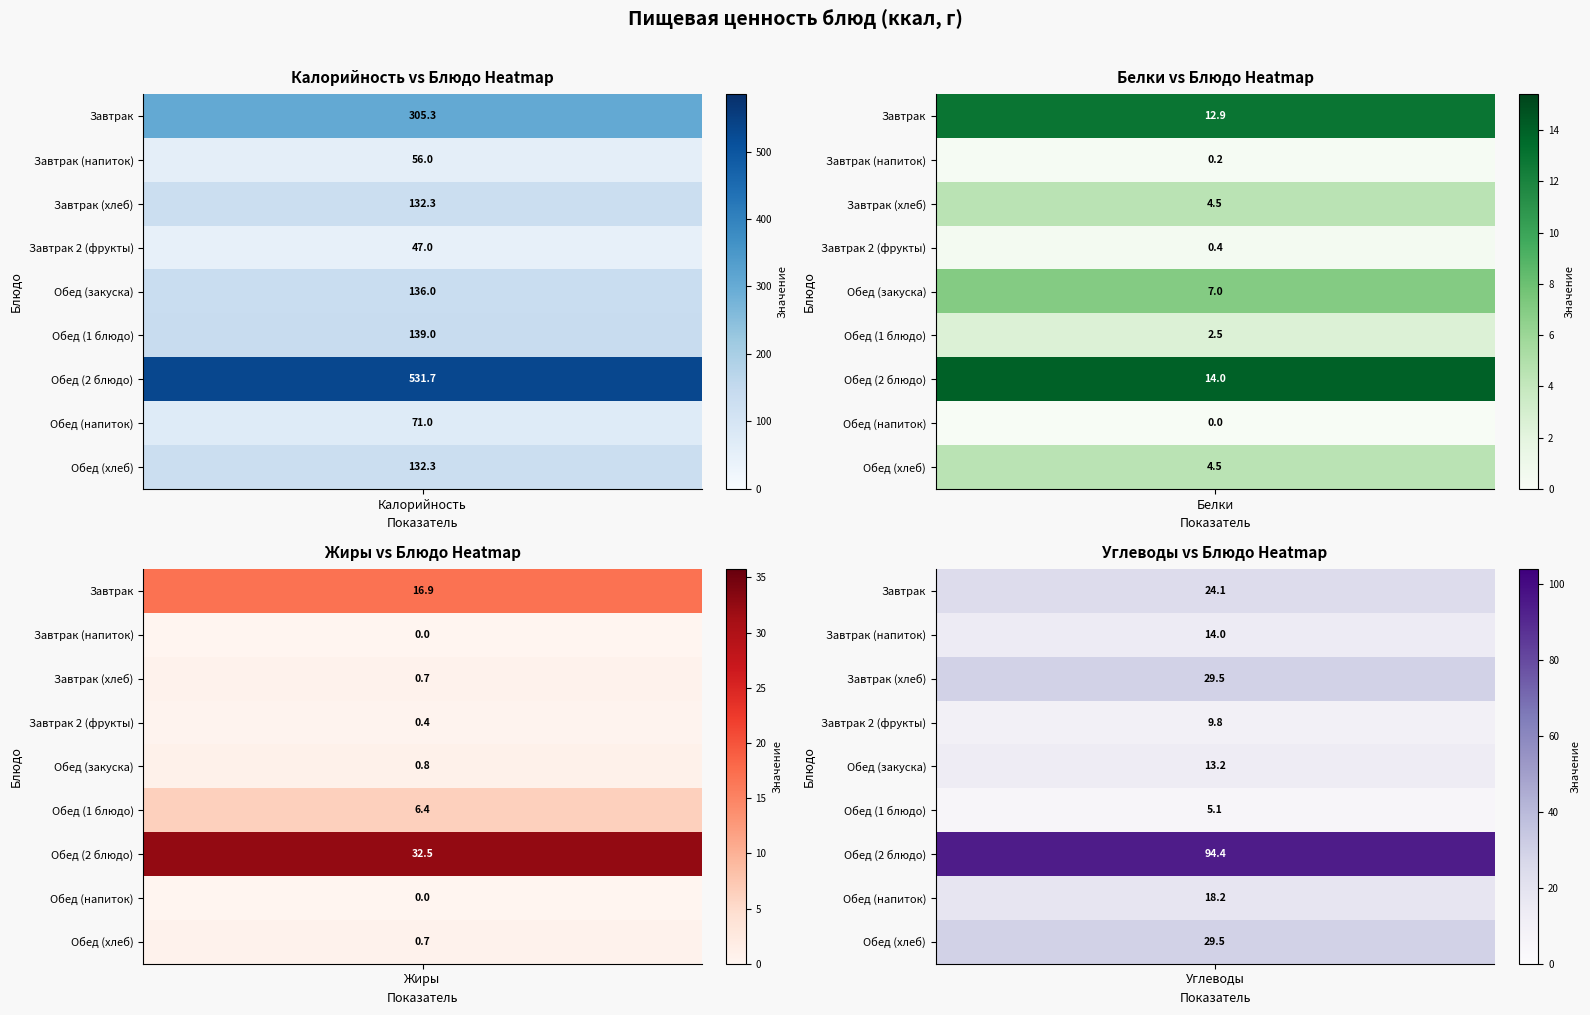

Reading left to right, transcribe all the data shown in this chart.

Завтрак: Калорийность=305.3	Белки=12.9	Жиры=16.9	Углеводы=24.1
Завтрак (напиток): Калорийность=56.0	Белки=0.2	Жиры=0.0	Углеводы=14.0
Завтрак (хлеб): Калорийность=132.3	Белки=4.5	Жиры=0.7	Углеводы=29.5
Завтрак 2 (фрукты): Калорийность=47.0	Белки=0.4	Жиры=0.4	Углеводы=9.8
Обед (закуска): Калорийность=136.0	Белки=7.0	Жиры=0.8	Углеводы=13.2
Обед (1 блюдо): Калорийность=139.0	Белки=2.5	Жиры=6.4	Углеводы=5.1
Обед (2 блюдо): Калорийность=531.7	Белки=14.0	Жиры=32.5	Углеводы=94.4
Обед (напиток): Калорийность=71.0	Белки=0.0	Жиры=0.0	Углеводы=18.2
Обед (хлеб): Калорийность=132.3	Белки=4.5	Жиры=0.7	Углеводы=29.5